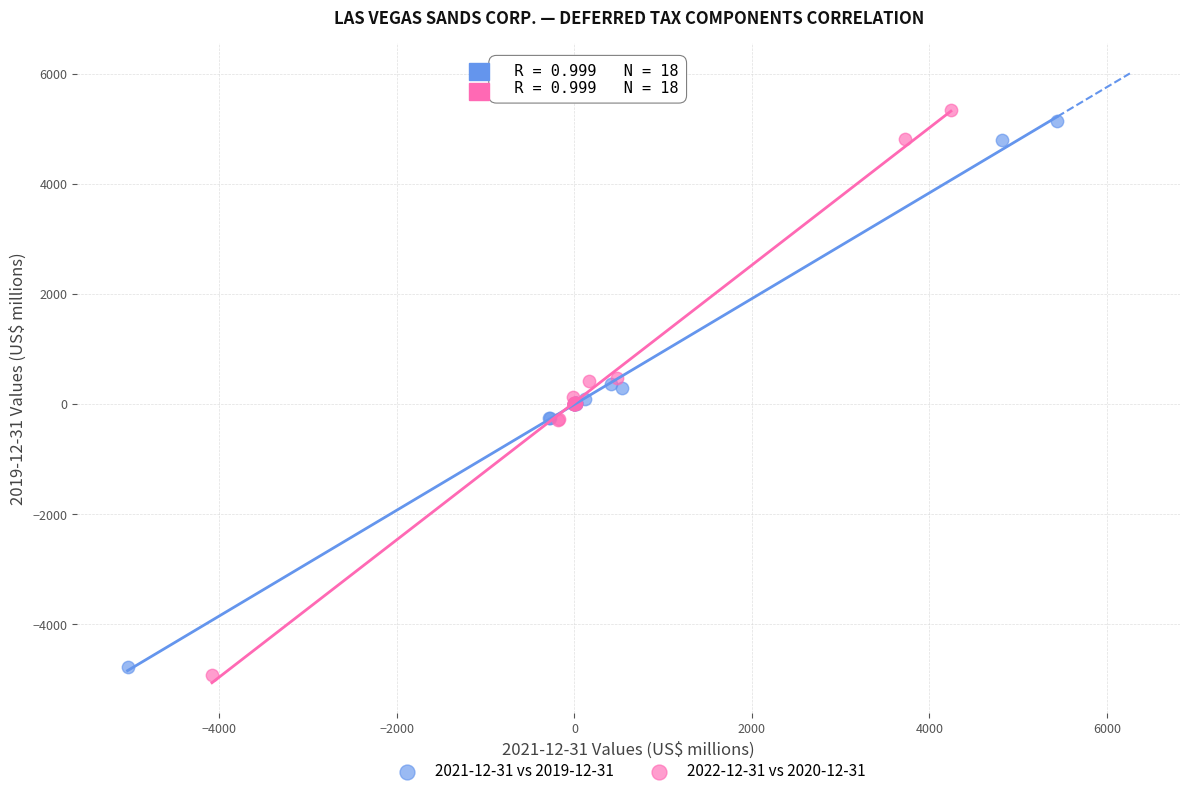

Which series has the widest spread of Y values?

2022-12-31 vs 2020-12-31